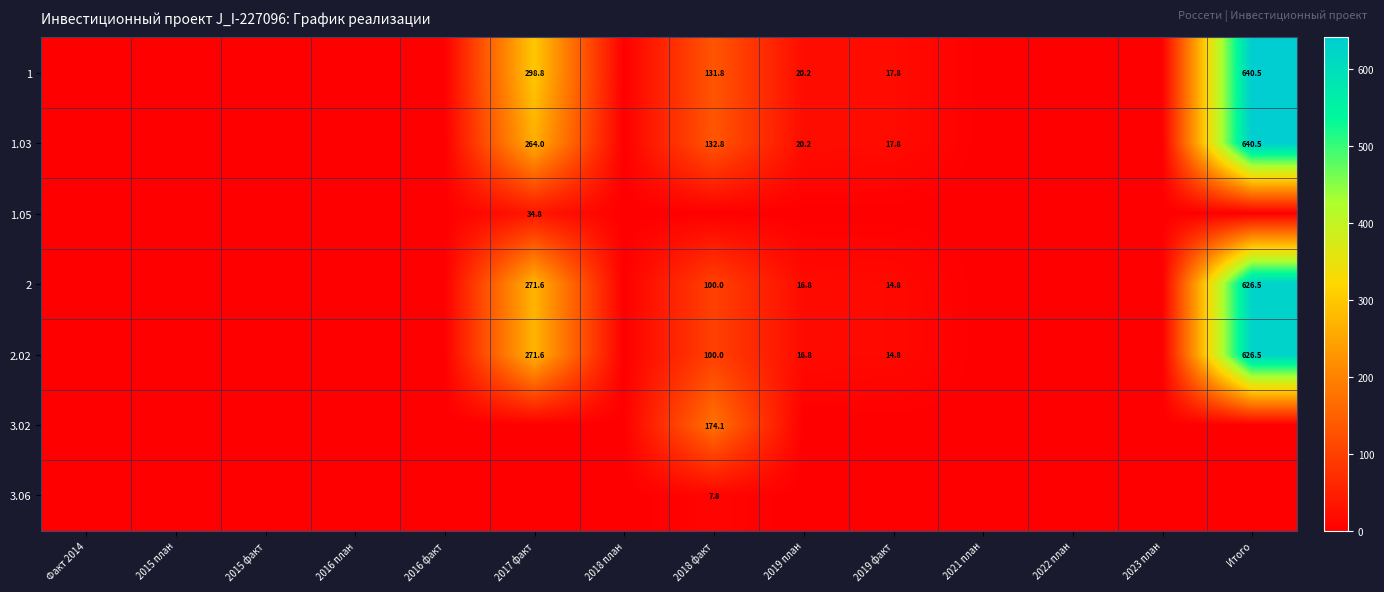

At which category is the sum across all series the highest?

Итого